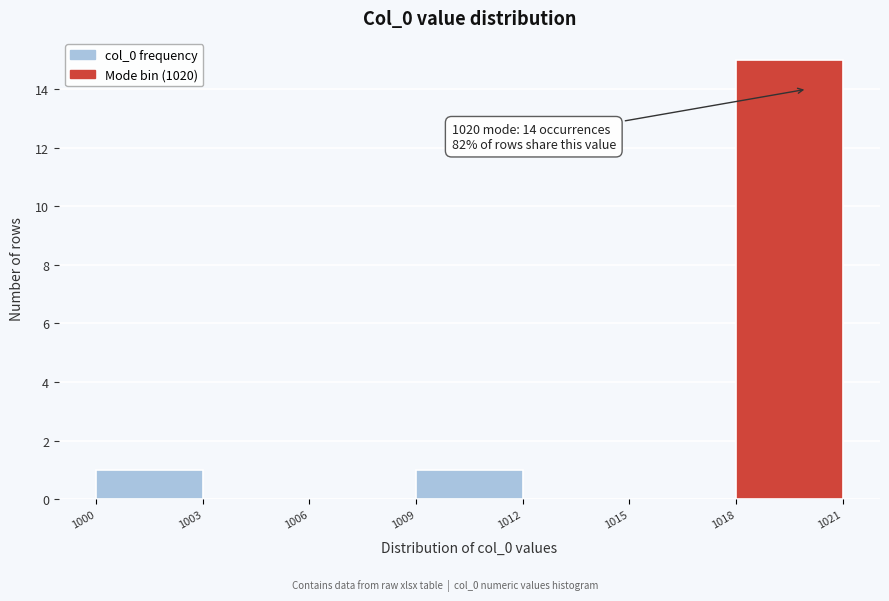

Over which range of the x-axis is the bar tallest?

1018 to 1021